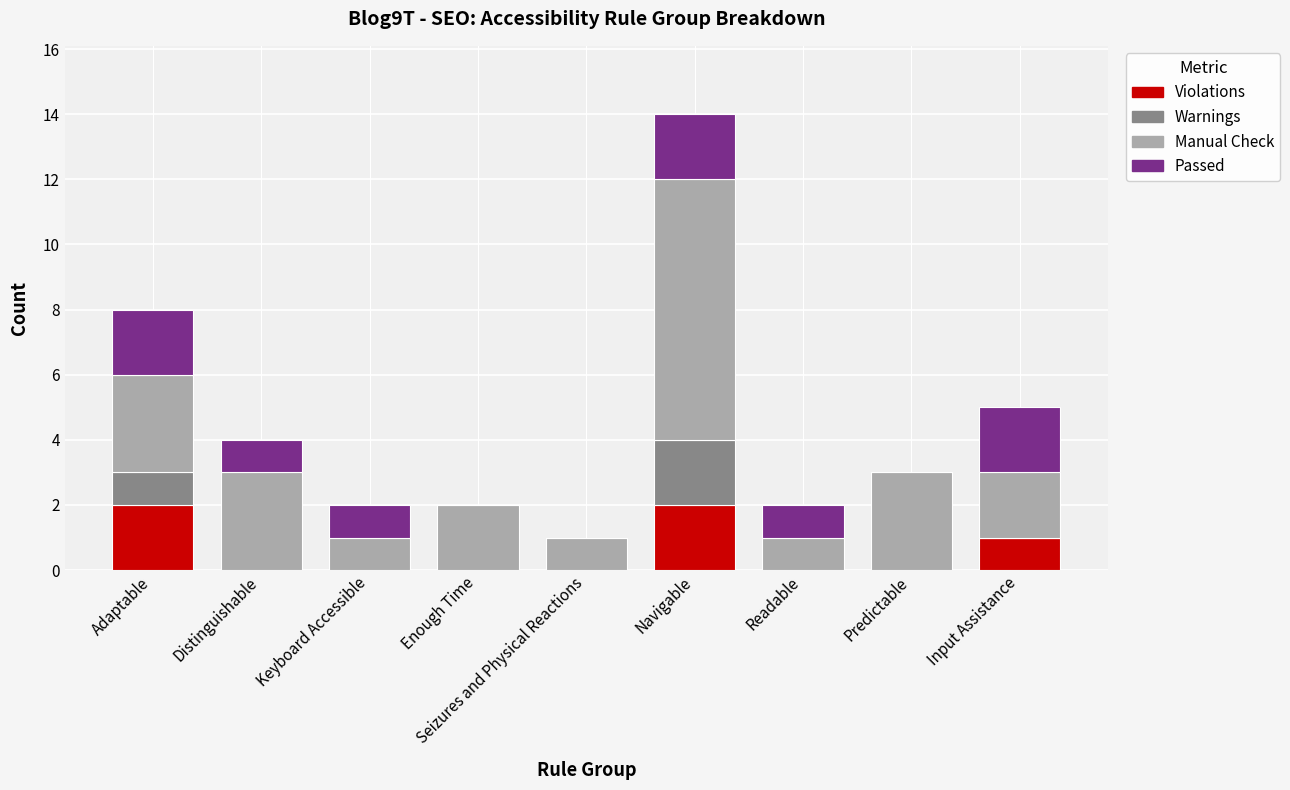

At which category is the sum across all series the highest?

Navigable